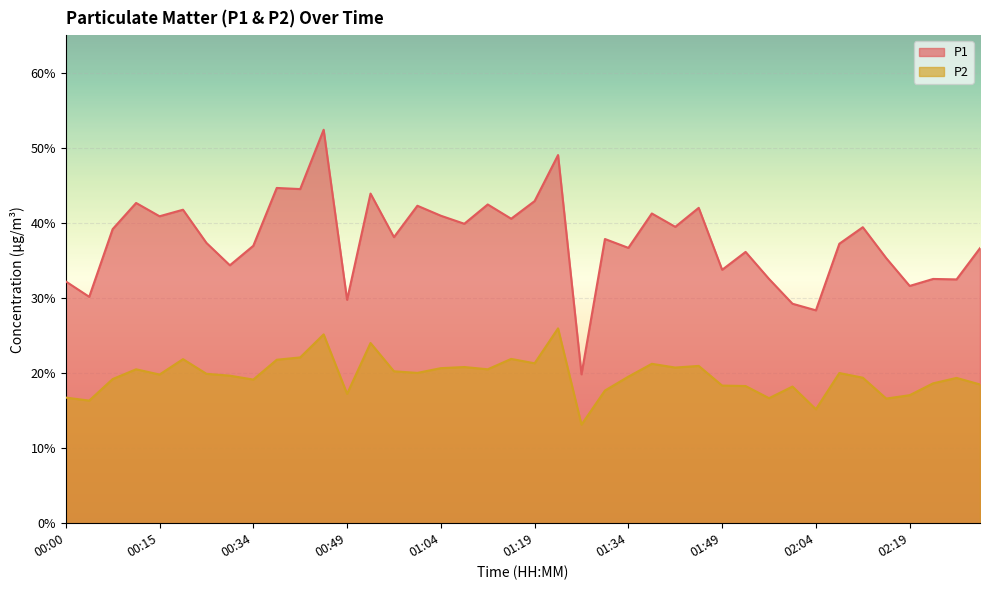

How many data points in P2 are above 19?

26